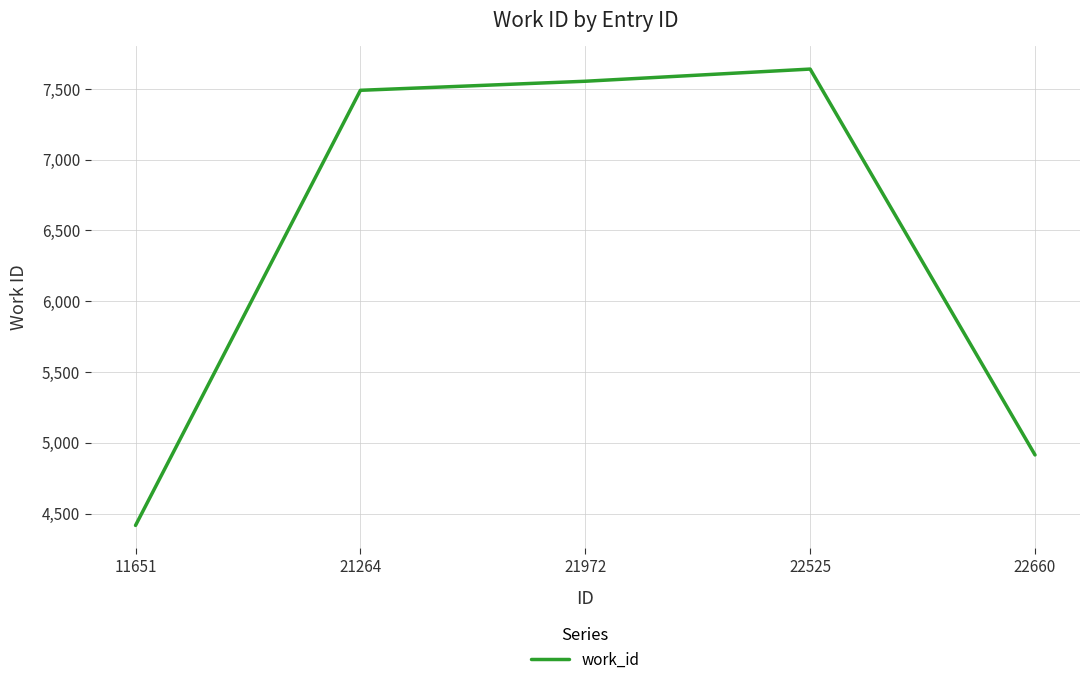

Which category has the lowest value across all series?

11651